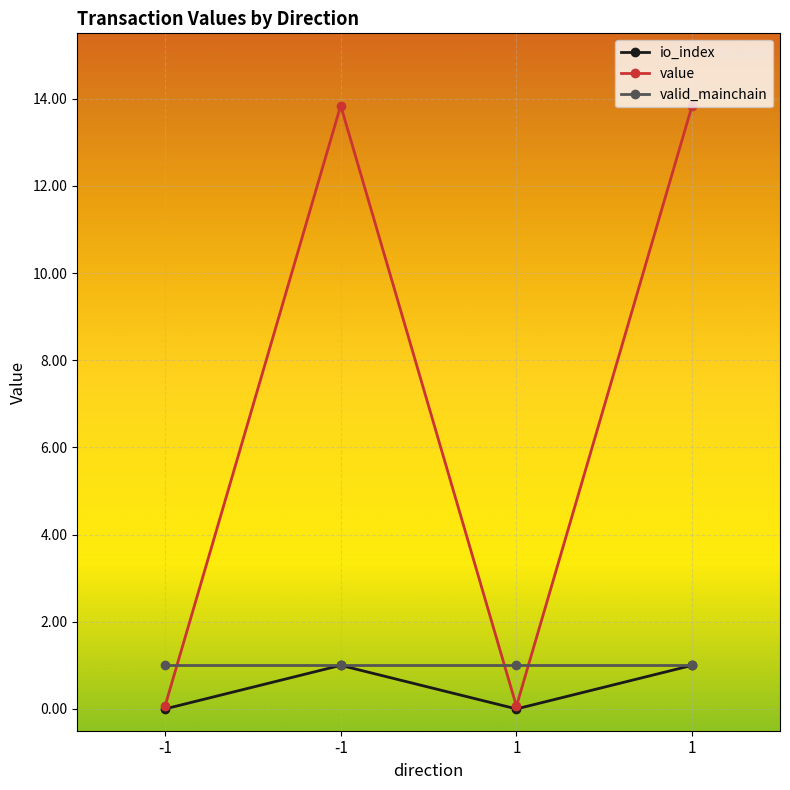

The value of io_index at 1 is 0.1. True or false?

False